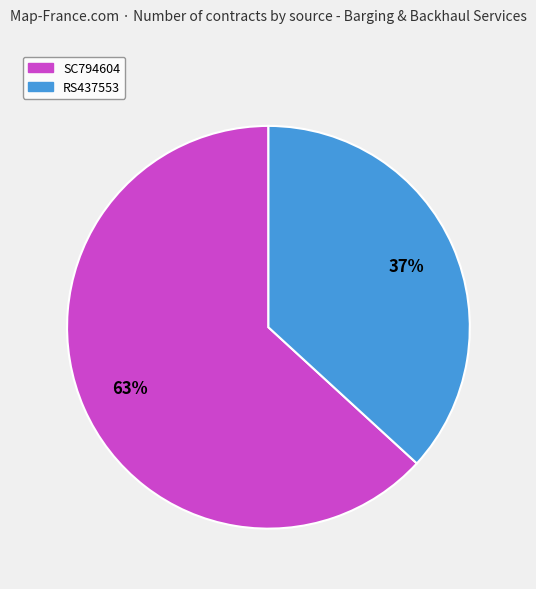

Rank the categories by value from highest to lowest.

SC794604, RS437553